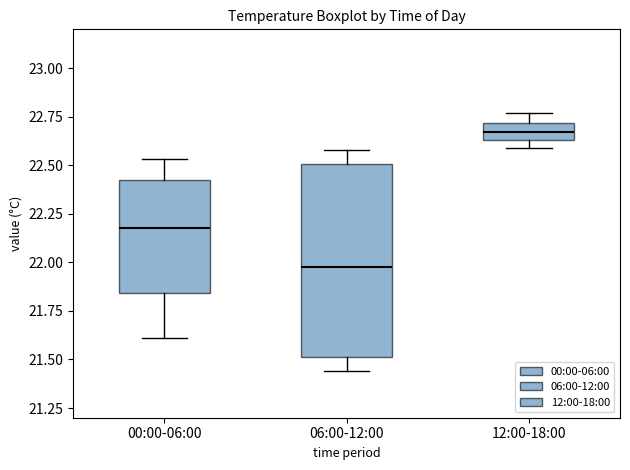

Reading left to right, transcribe this box plot: for each box, give where its median line is, the range the box spans, and where its two whiskers end, as read against the y-axis. The values are not printed on the chart, so give them approximately, as read against the axis.

00:00-06:00: median 22.20, box 21.85 to 22.45, whiskers 21.60 to 22.55
06:00-12:00: median 22.00, box 21.50 to 22.50, whiskers 21.45 to 22.60
12:00-18:00: median 22.65 (inside the box), box 22.65 to 22.70, whiskers 22.60 to 22.75